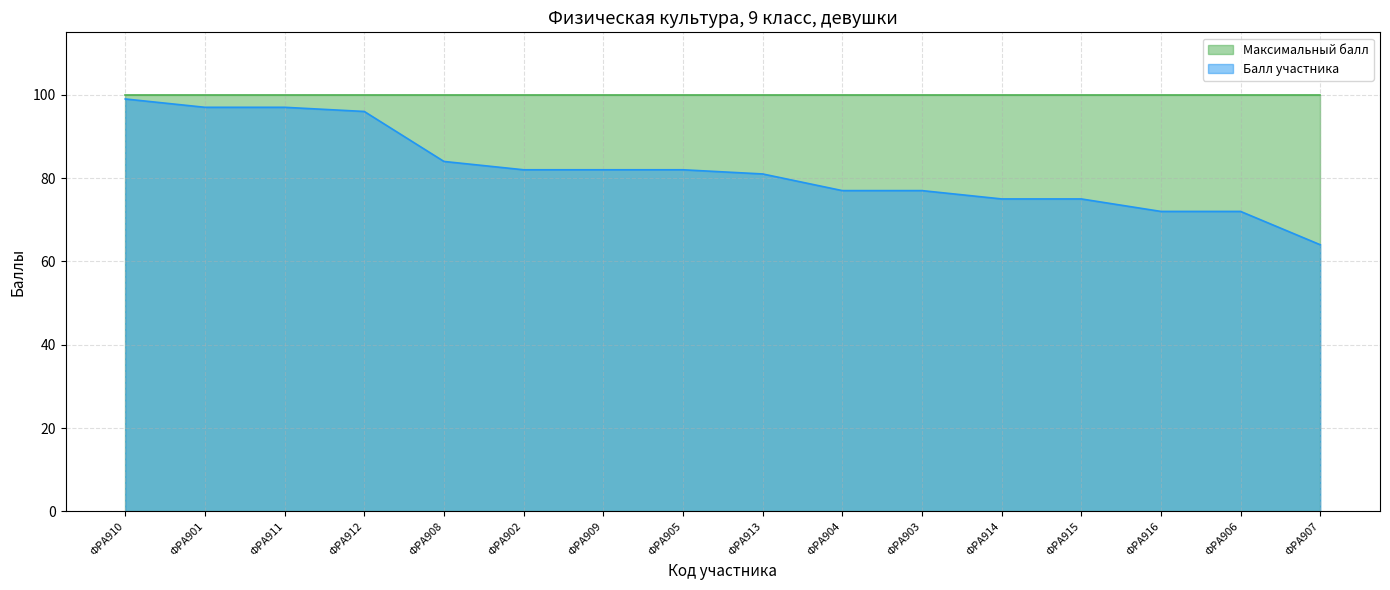

Reading right to left, what are all the values shown in this chart?

ФРА907=64	ФРА906=72	ФРА916=72	ФРА915=75	ФРА914=75	ФРА903=77	ФРА904=77	ФРА913=81	ФРА905=82	ФРА909=82	ФРА902=82	ФРА908=84	ФРА912=96	ФРА911=97	ФРА901=97	ФРА910=99